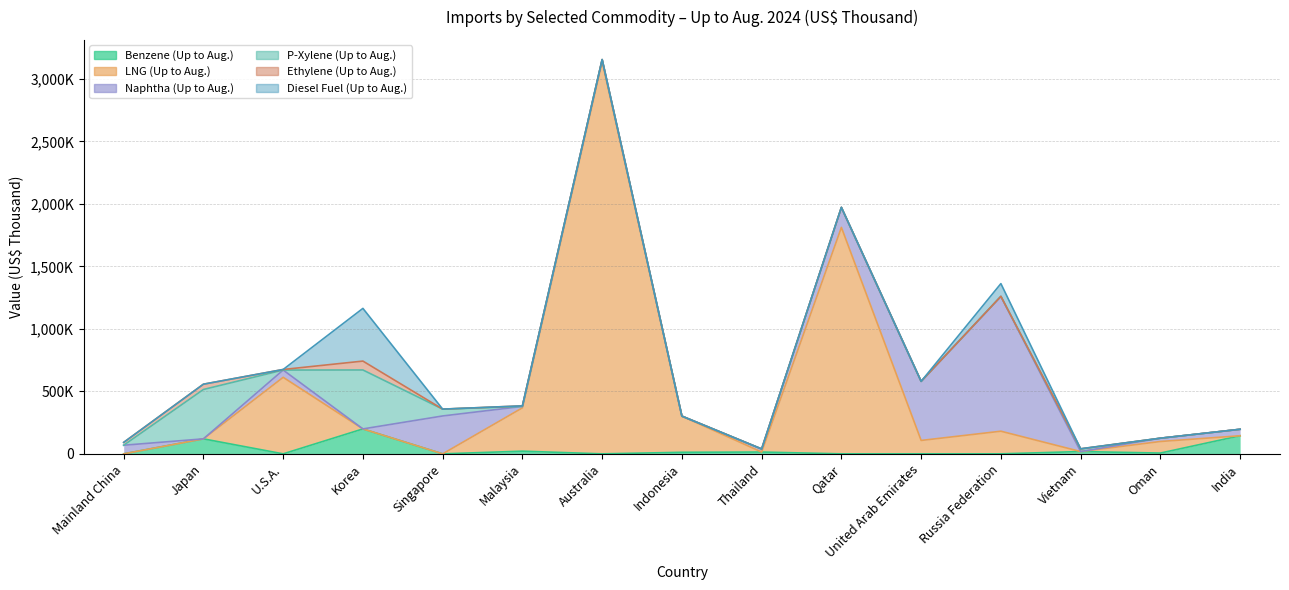

At which category does P-Xylene (Up to Aug.) reach its first local peak?

Japan